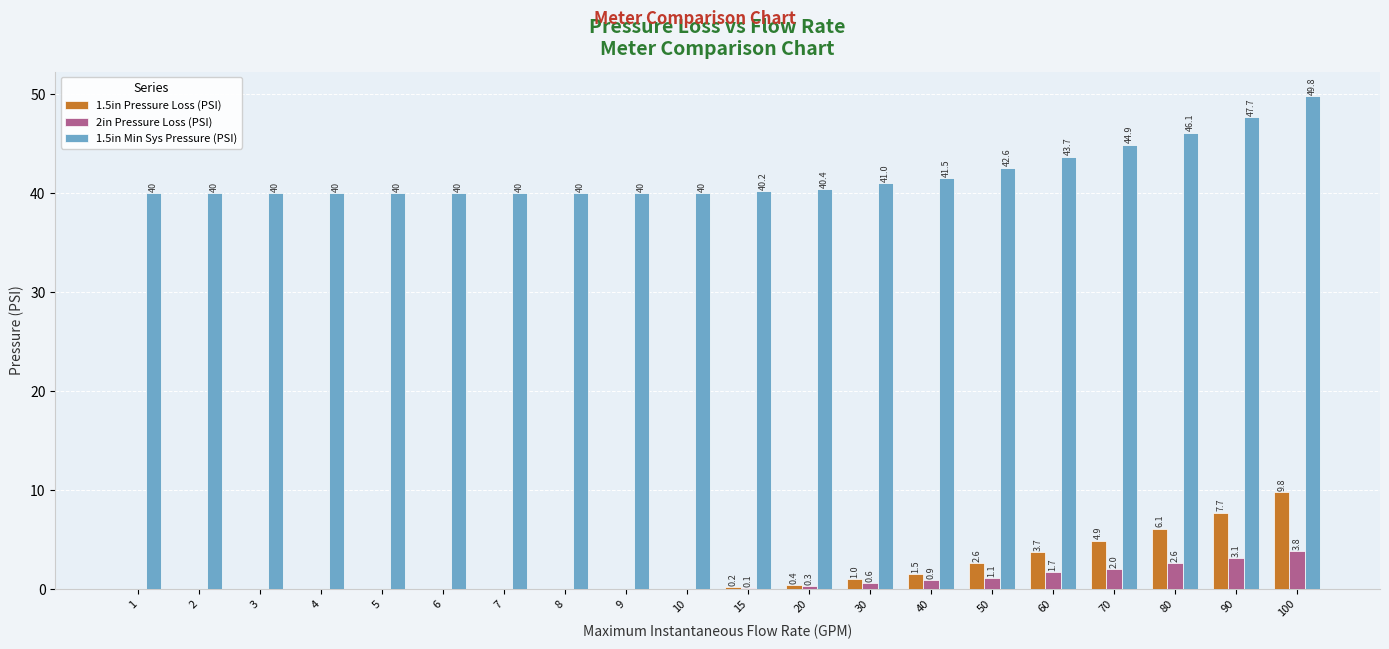

What is the difference between the 1.5in Pressure Loss (PSI) values at 100 and 3?

9.8